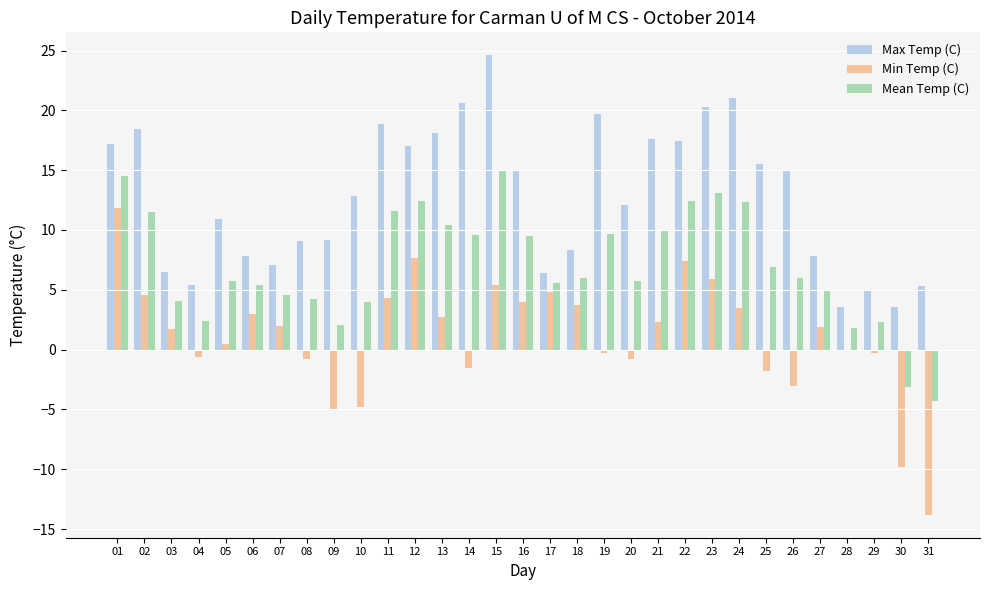

Which series has the largest range (max minus min)?

Min Temp (C)